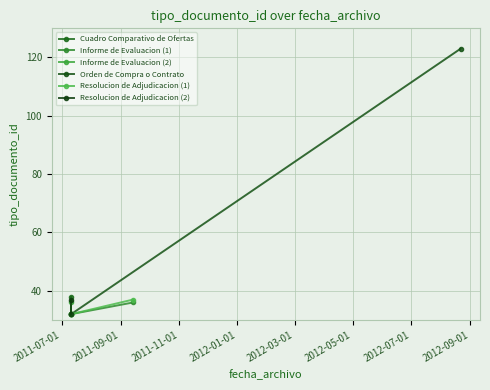

What is the difference between the Resolucion de Adjudicacion (2) values at 2011-09-01 and 2011-07-01?

5